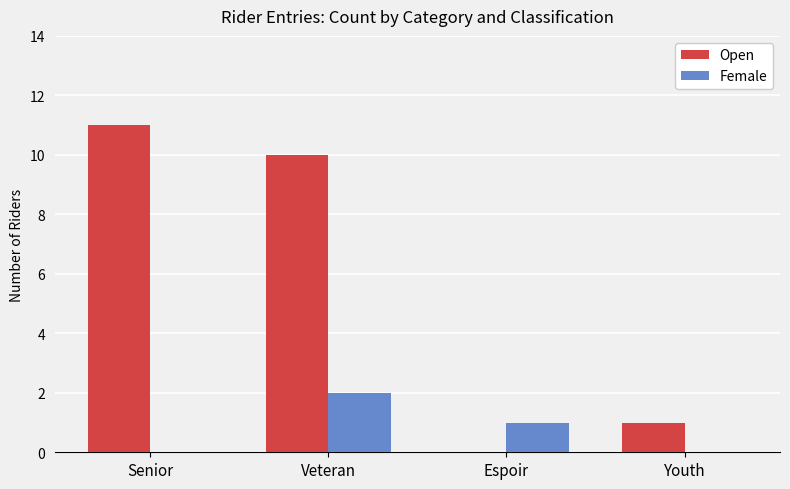

What is the difference between the Female values at Espoir and Veteran?

1